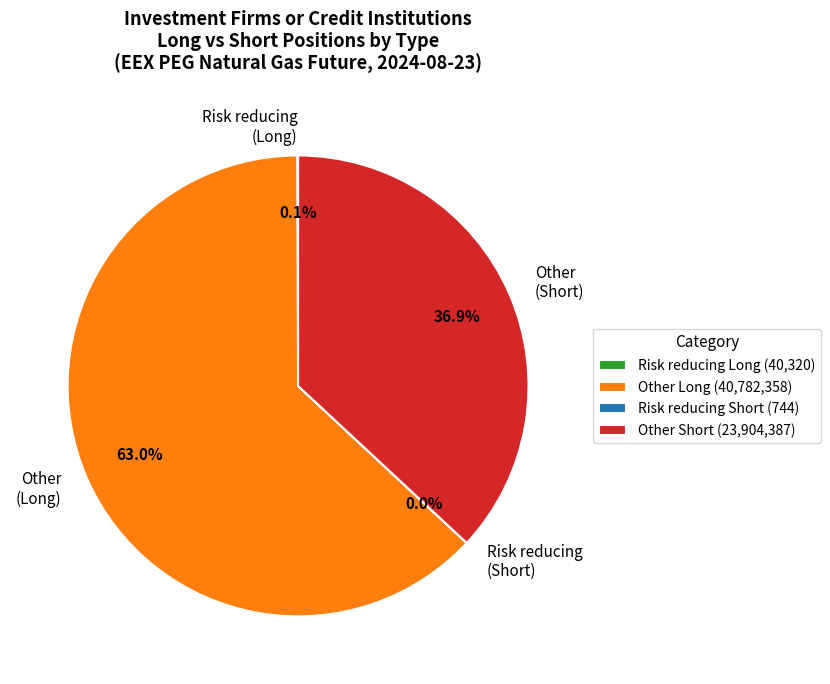

Approximately how many times larger is the value at Other (Long) compared to Other (Short)?

1.7